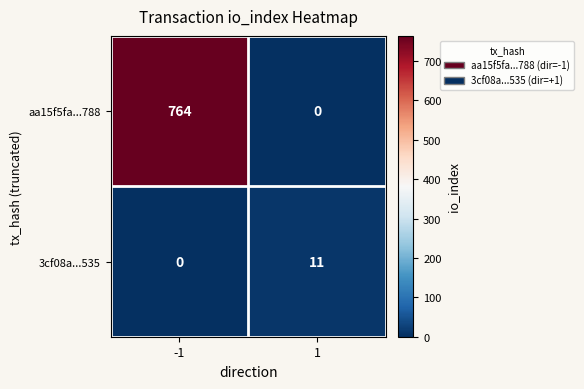

At which category is the sum across all series the highest?

-1